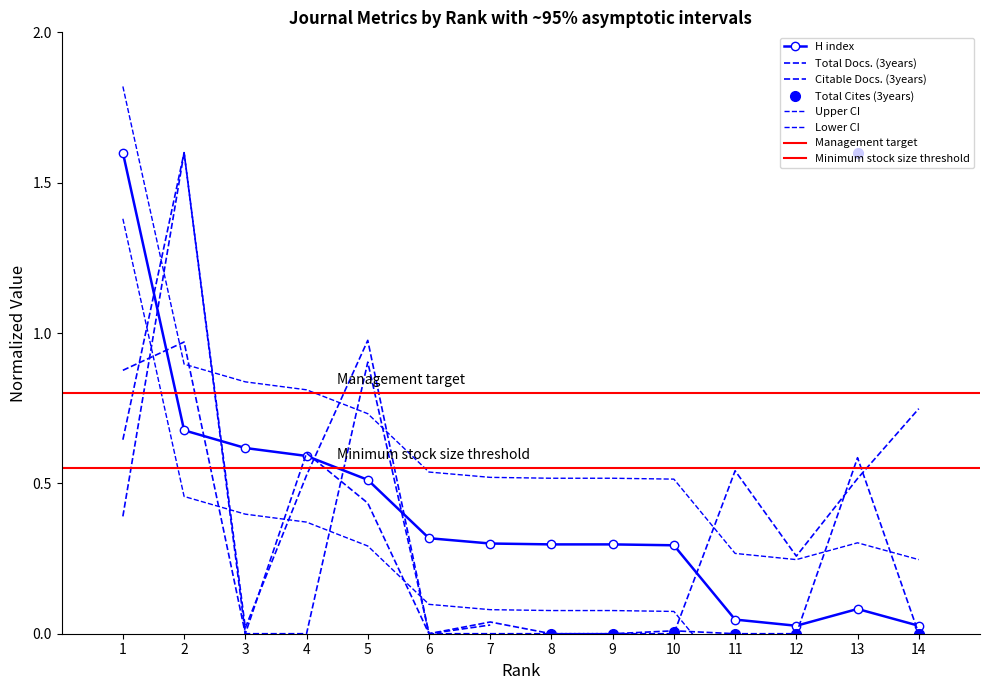

What is the difference between the maximum and second lowest values in the Total Docs. (3years) series?

1.6